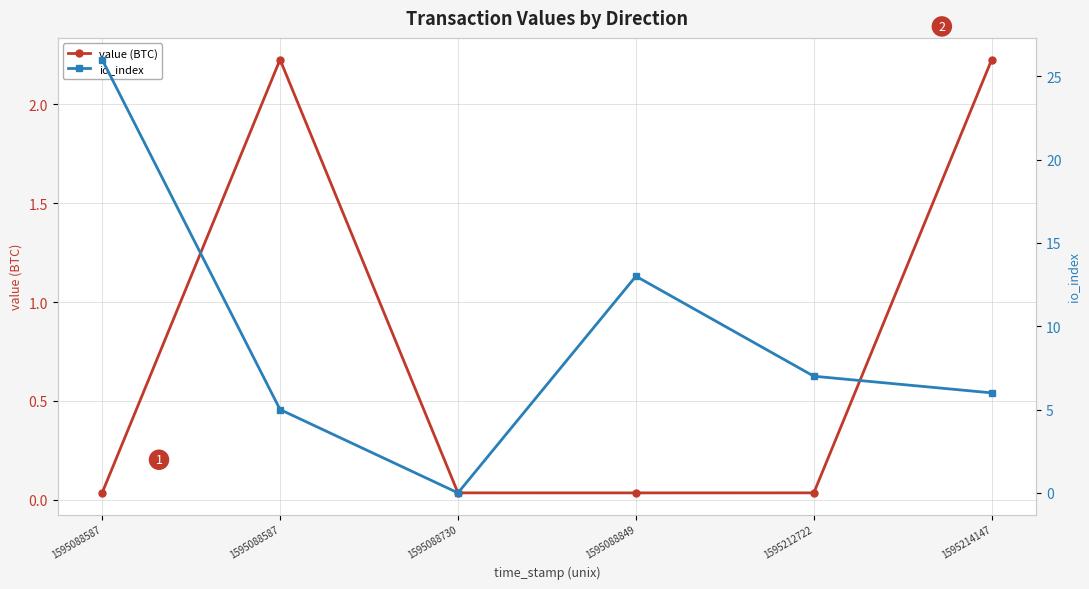

Which series has the widest spread of values?

io_index